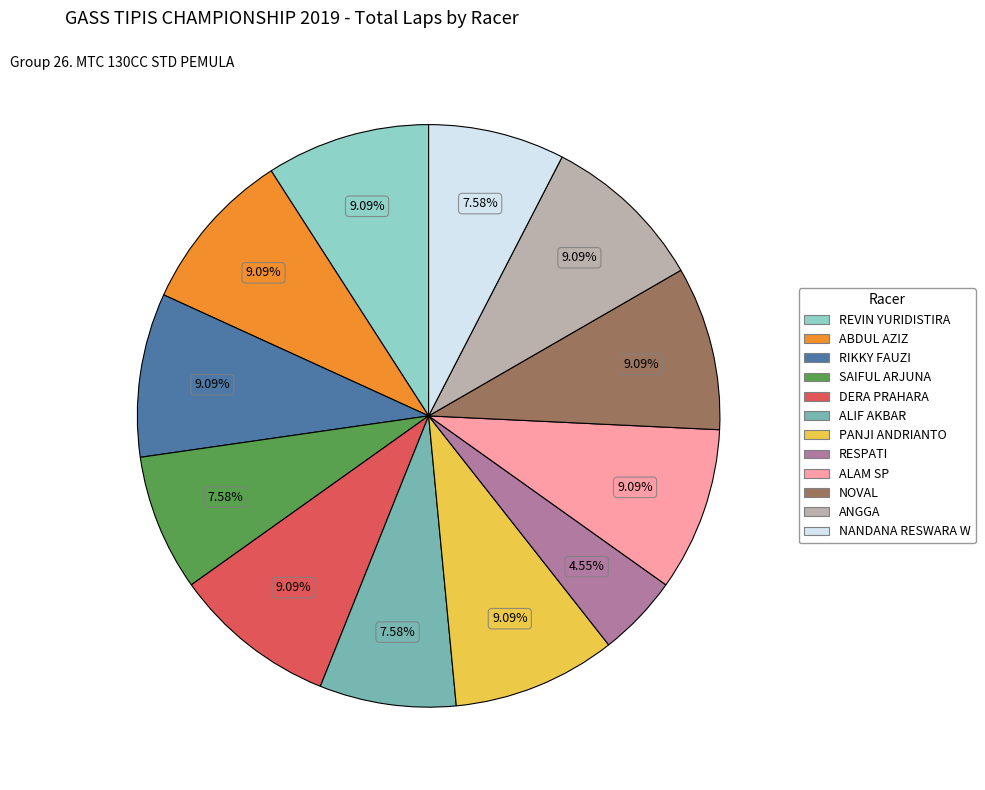

How many segments does this pie chart have?

12